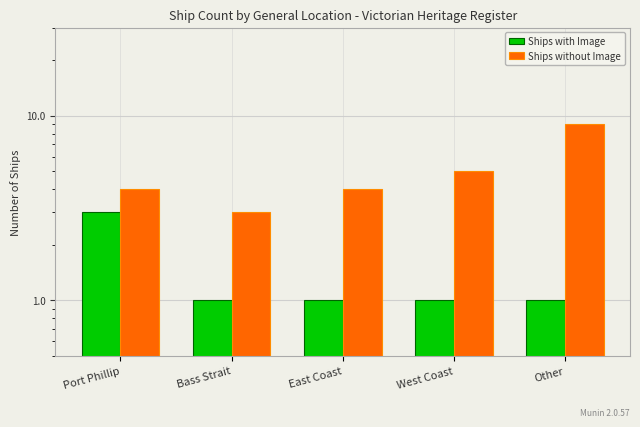

What position from the right is East Coast?

3